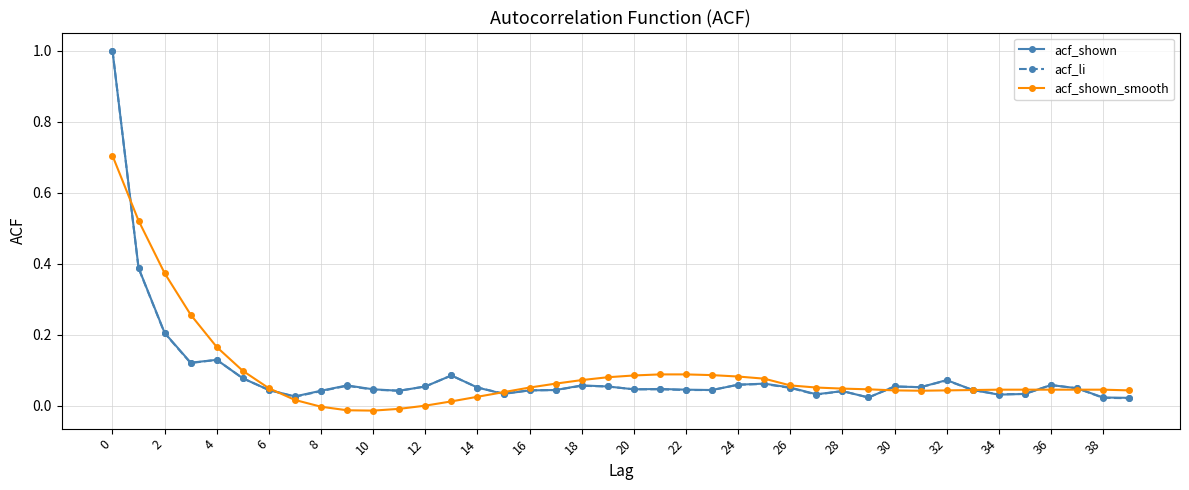

What is the maximum value for acf_shown_smooth?

0.7